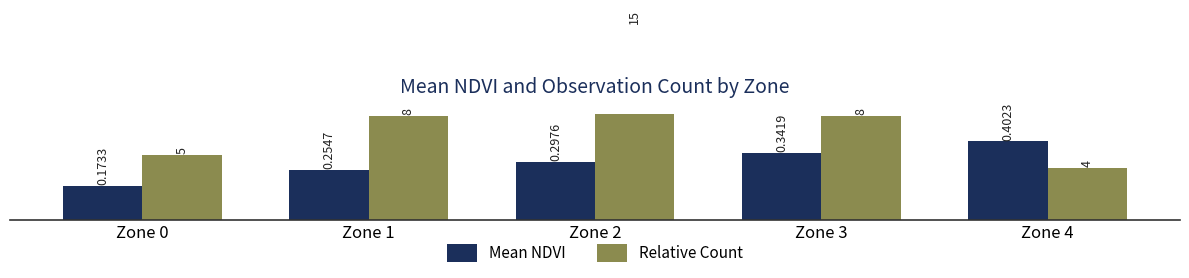

How many bars are there in total?

10